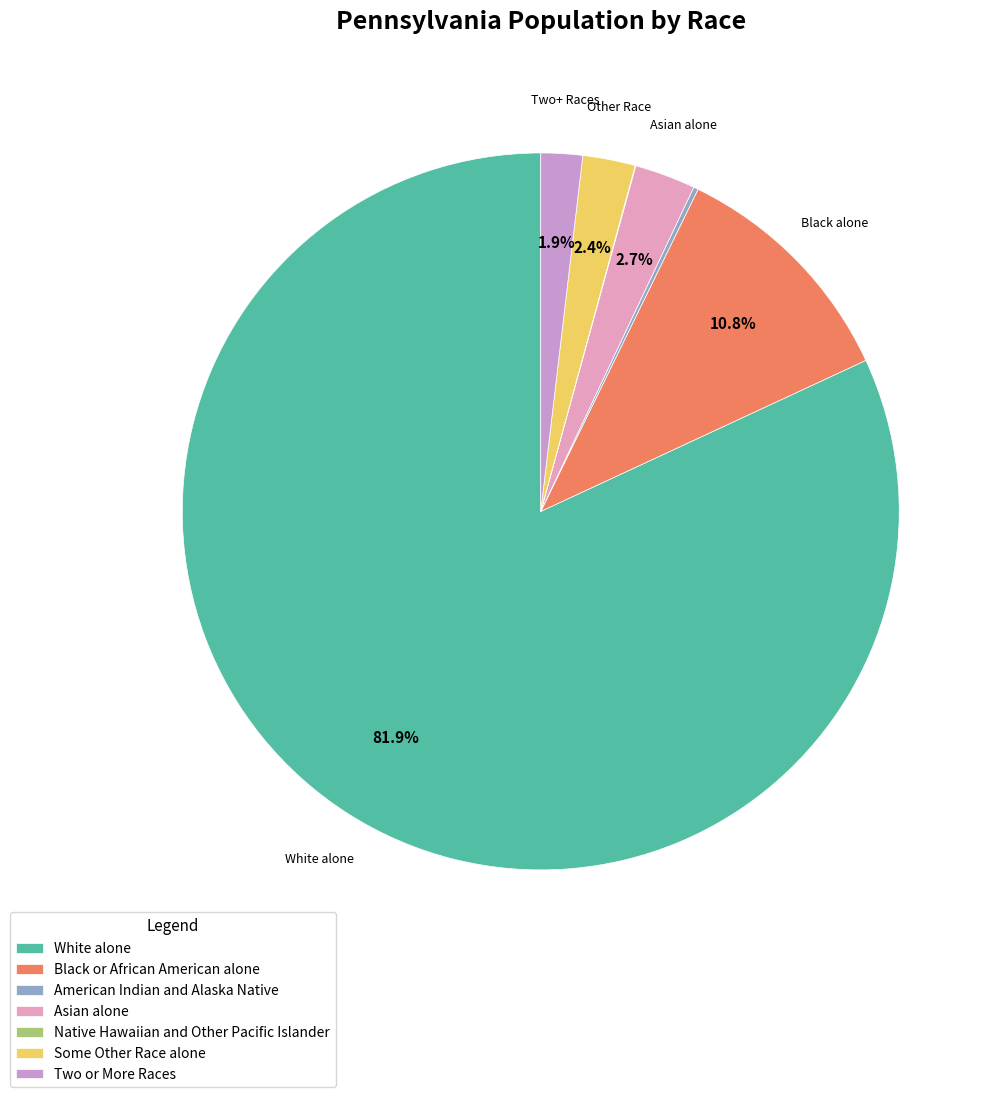

Count the number of slices in the pie.

7